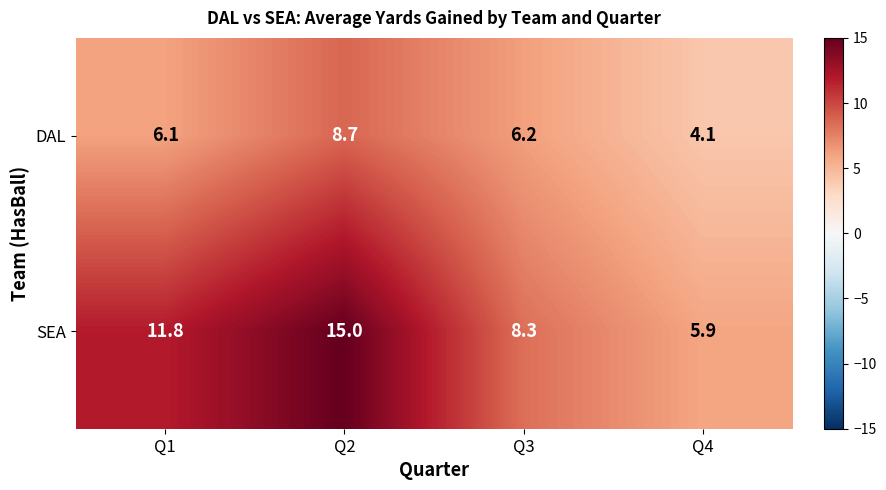

The DAL series shows 10.0 at Q3. True or false?

False